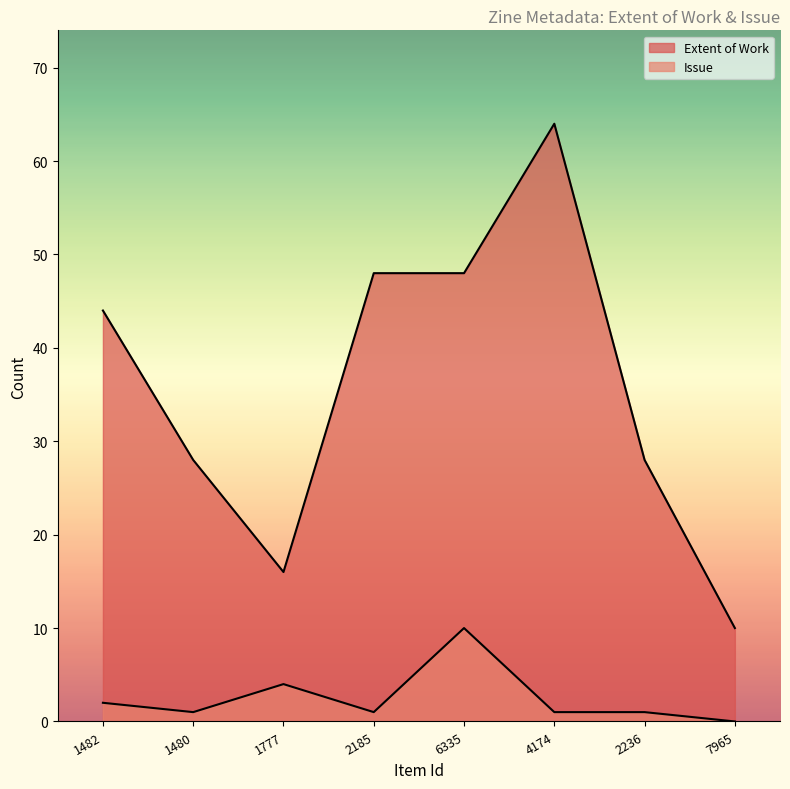

List the labels in order of Extent of Work value, smallest first.

7965, 1777, 1480, 2236, 1482, 2185, 6335, 4174